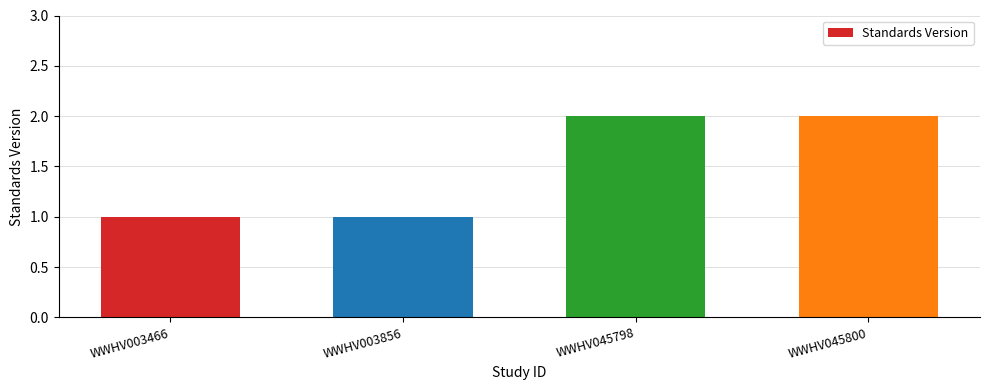

The value at WWHV003856 is 1. True or false?

True